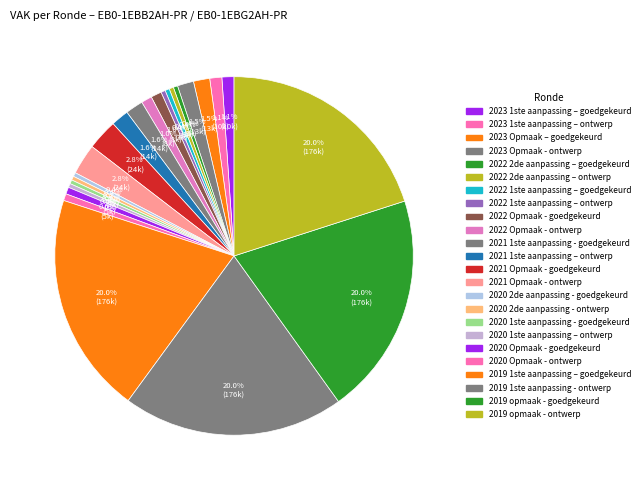

Count the number of slices in the pie.

24